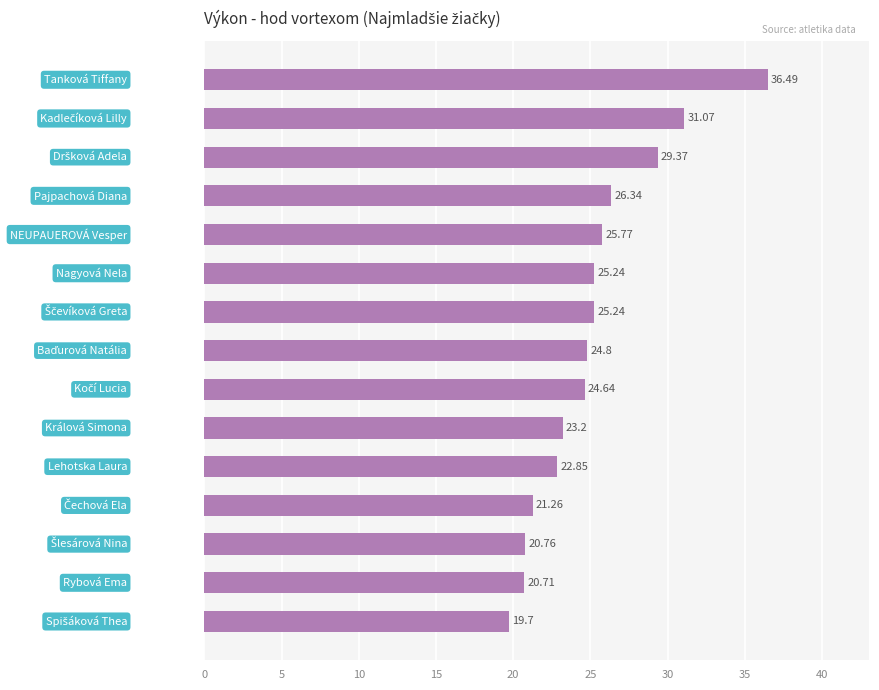

What is the difference between the maximum and minimum values?

16.8